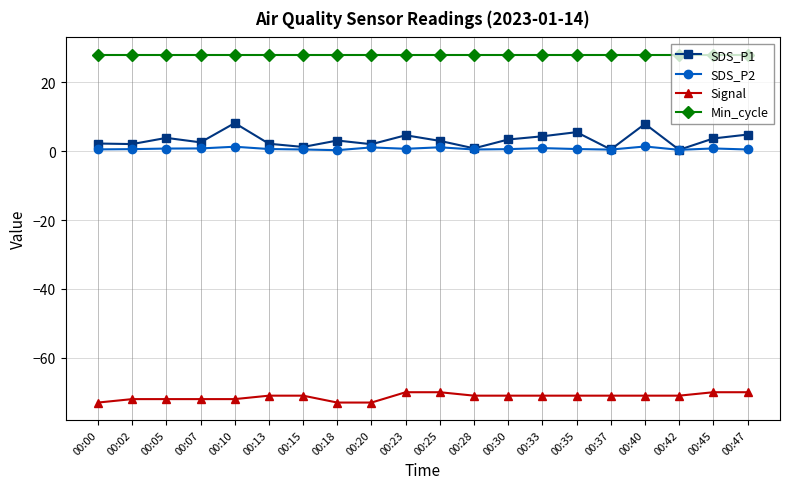

What is the difference between the highest and lowest values at 00:28?

99.0